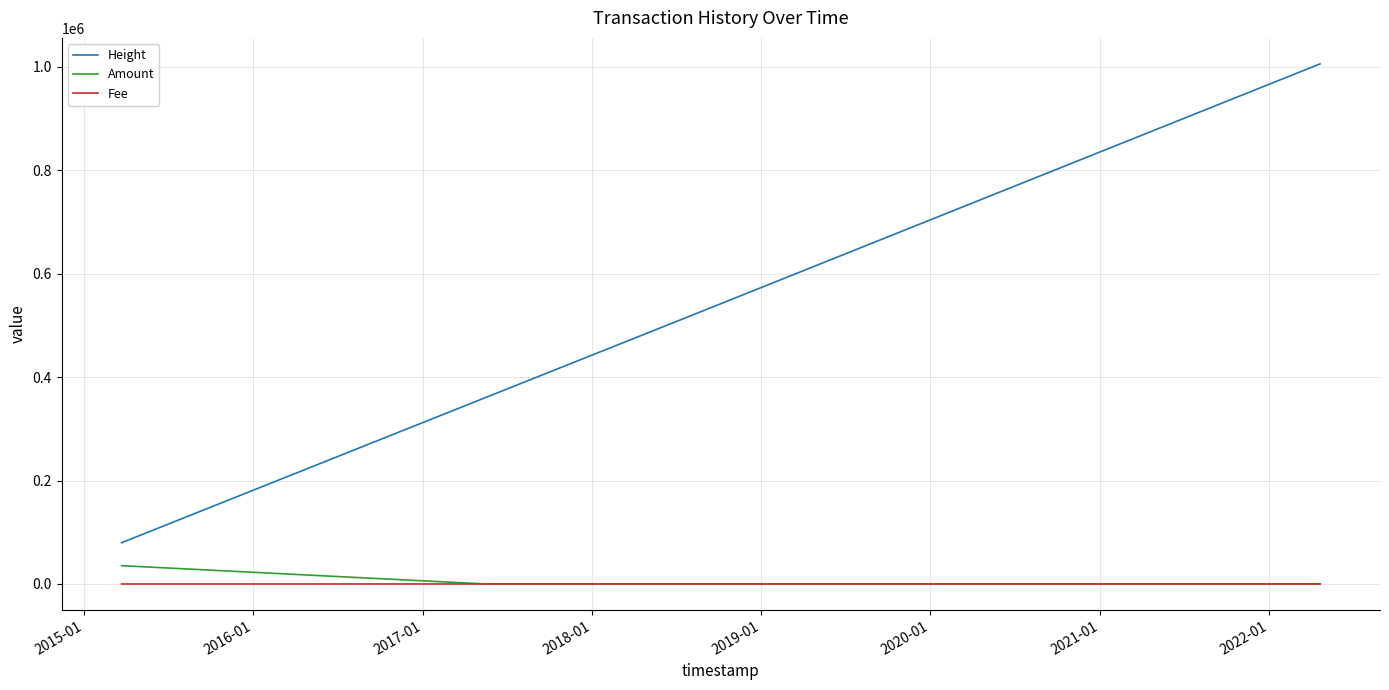

Which series has the largest range (max minus min)?

Height